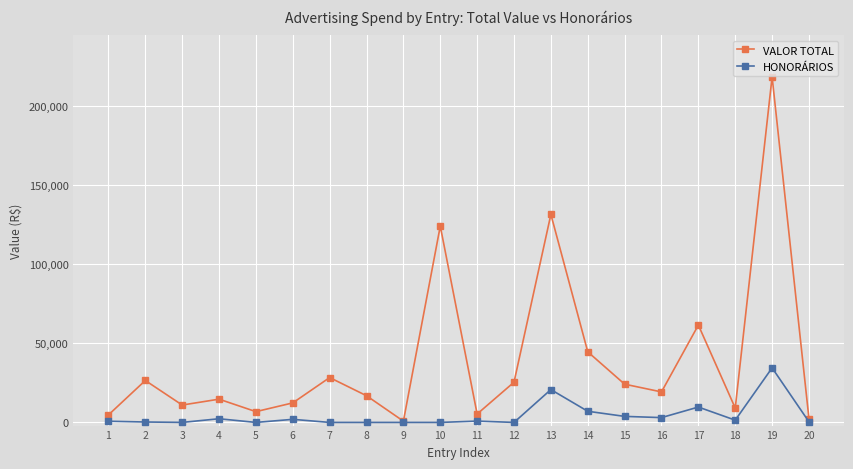

Which series has the widest spread of values?

VALOR TOTAL